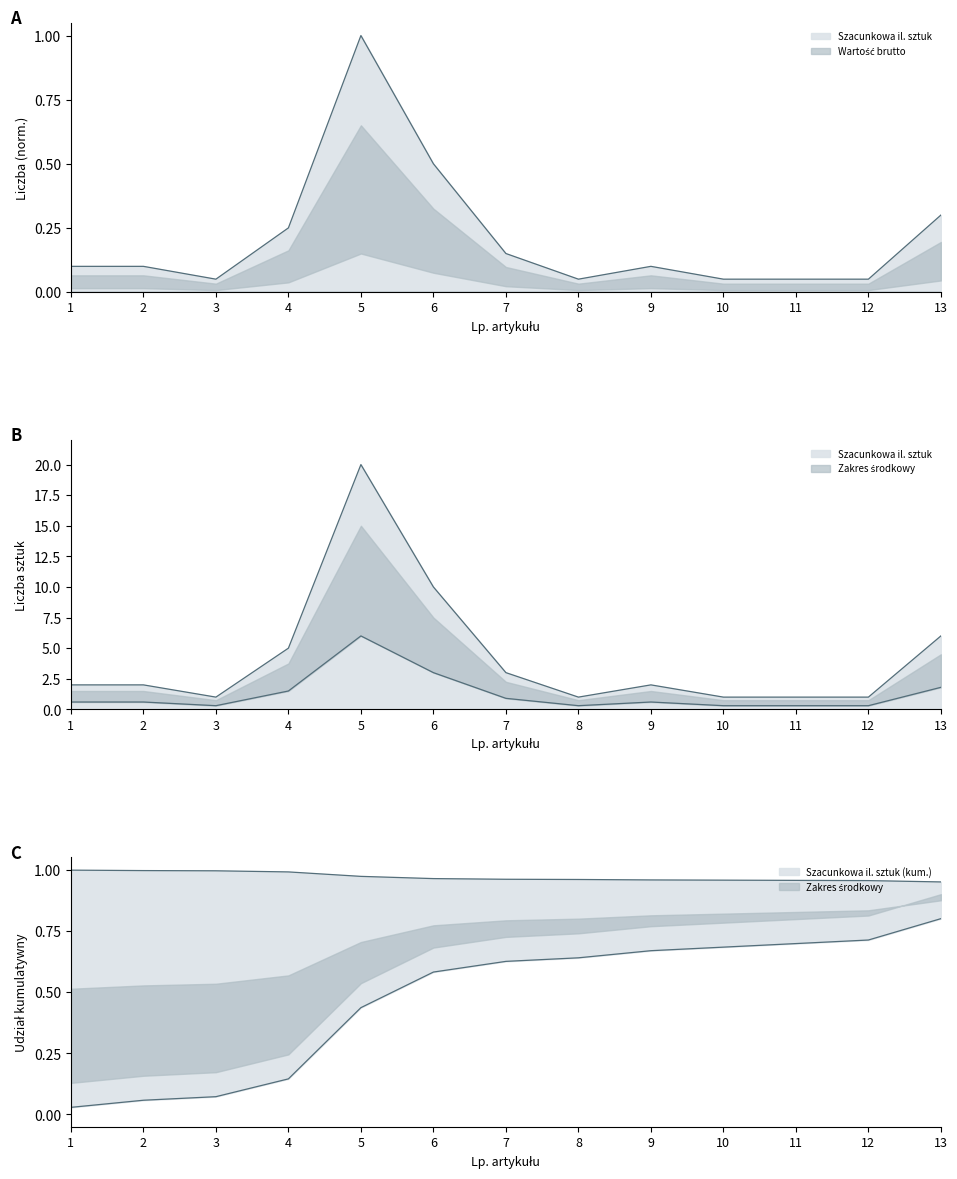

Where is the first local minimum?

3